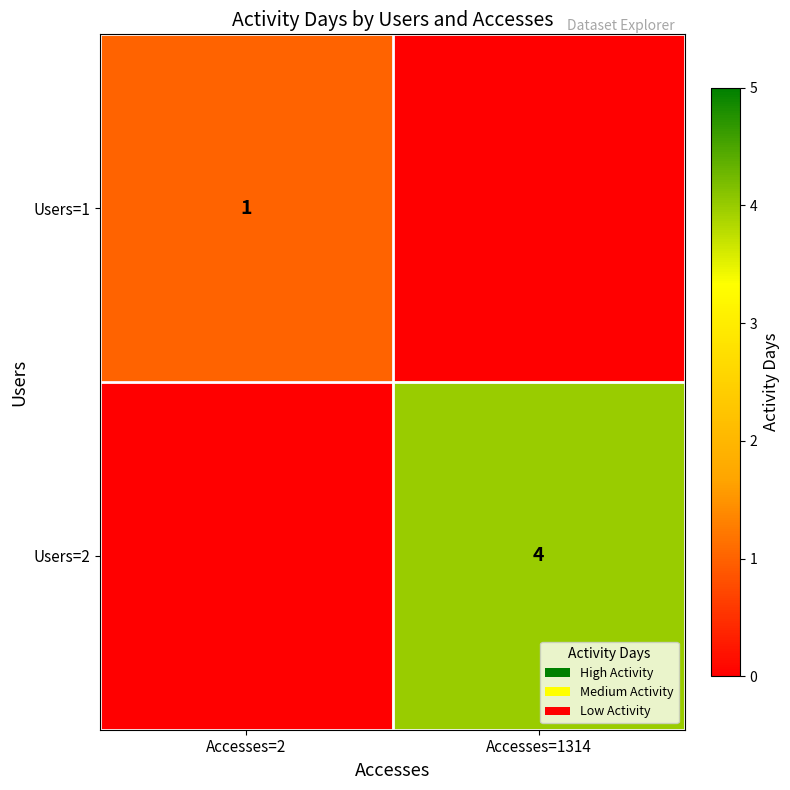

The value of Users=2 at Accesses=1314 is 3. True or false?

False